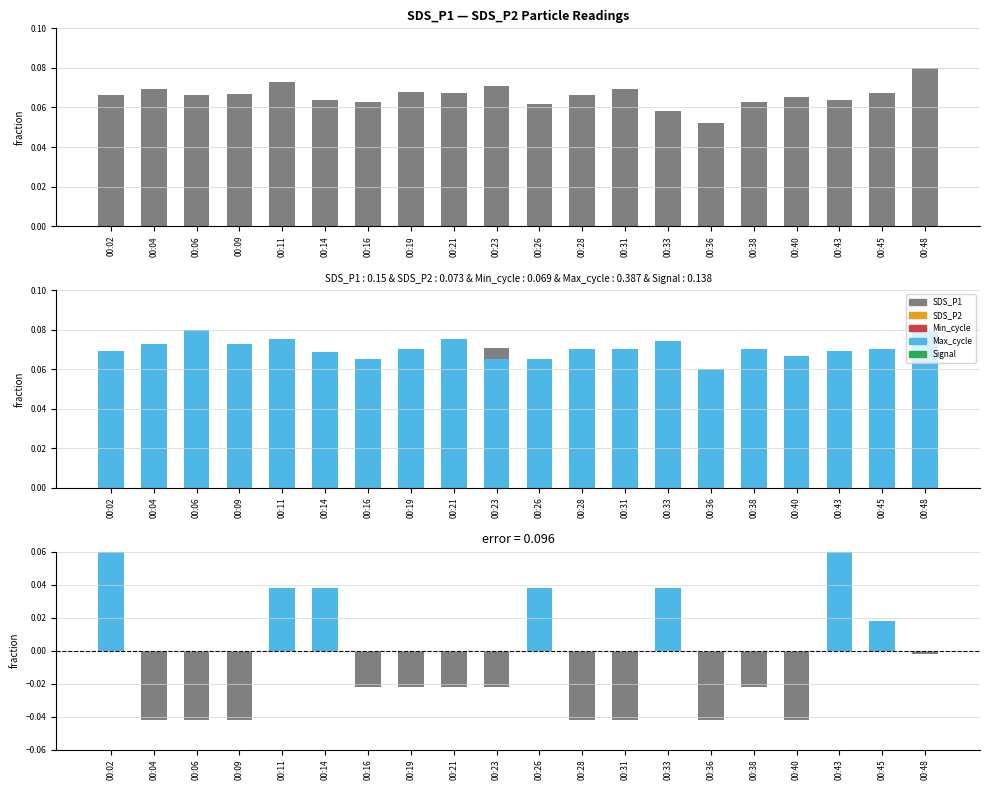

The SDS_P2 series shows 0.0 at 00:45. True or false?

False